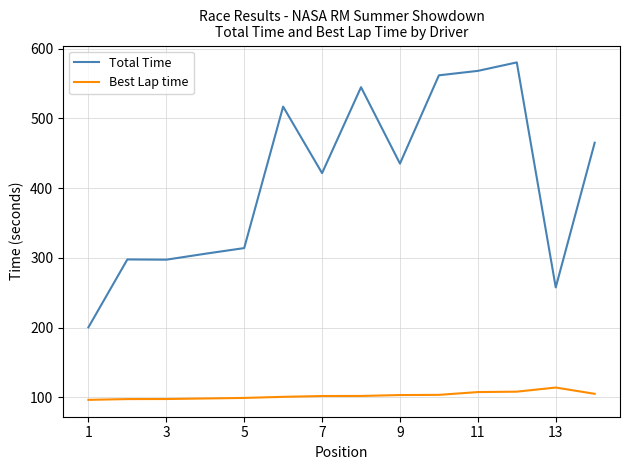

How many values in the Total Time series exceed 435?

7